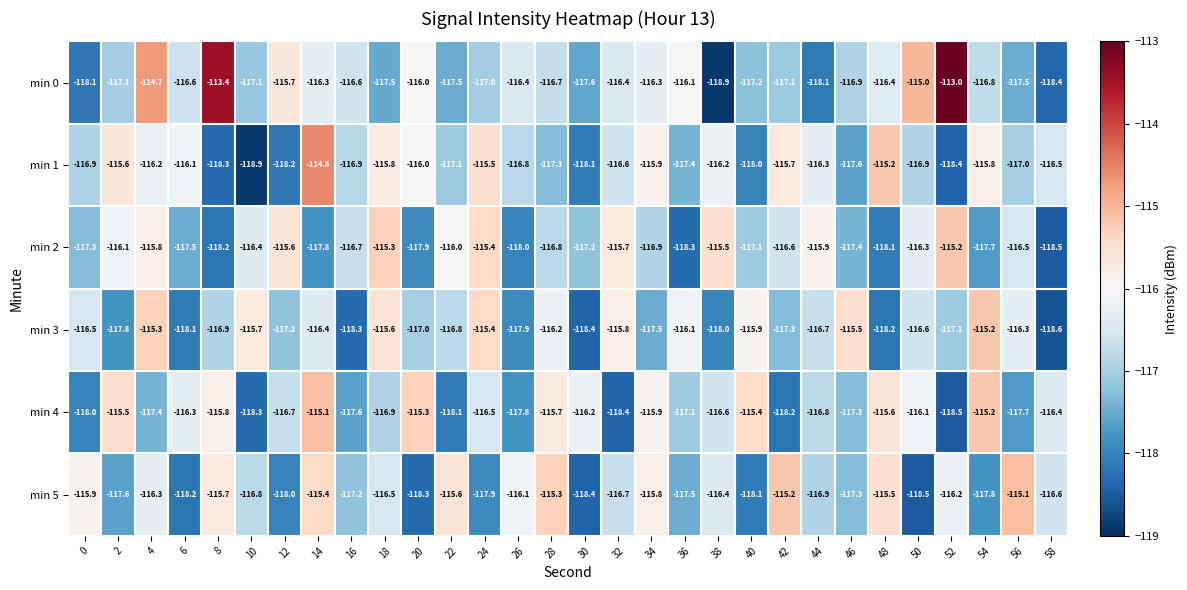

At which category is the sum across all series the highest?

14